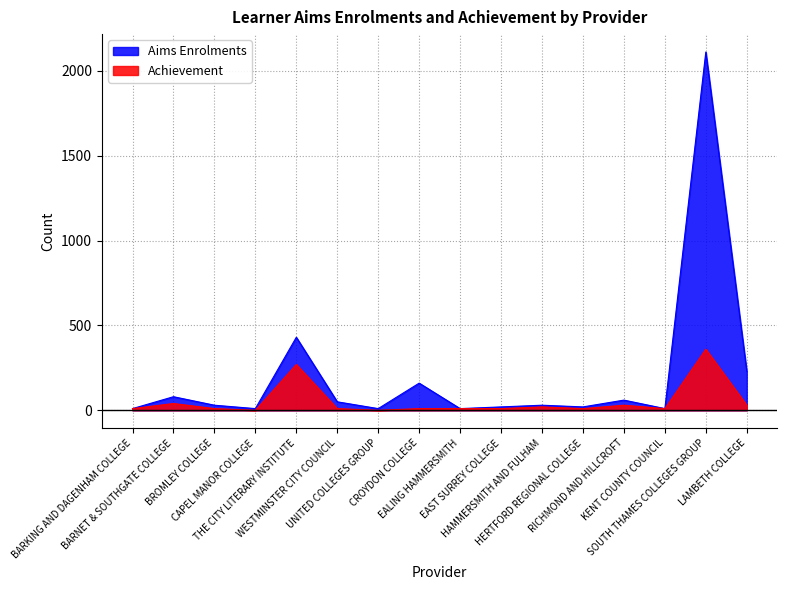

How many distinct data groups are displayed?

2